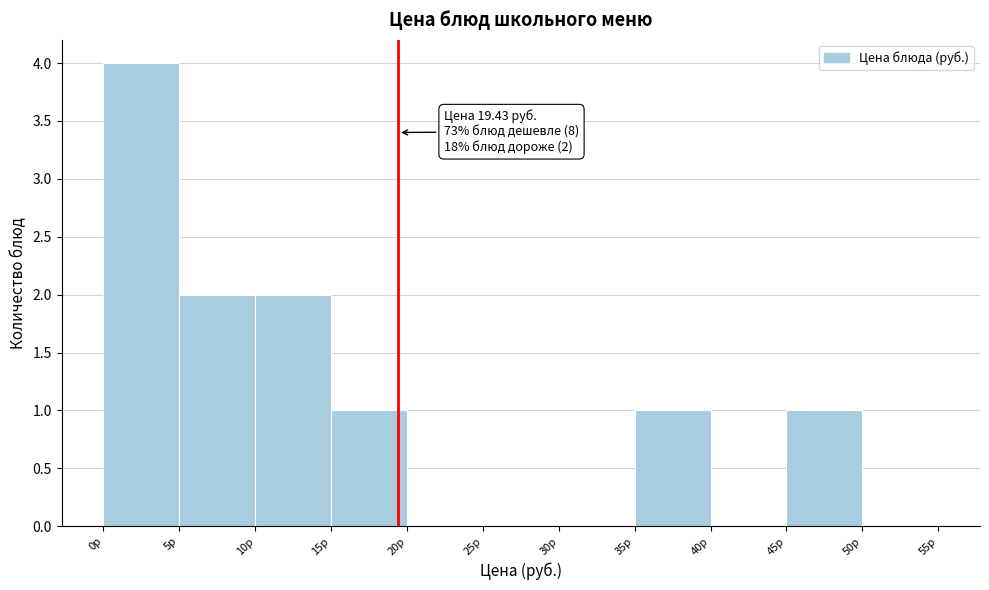

Over which range of the x-axis is the bar tallest?

0 to 5